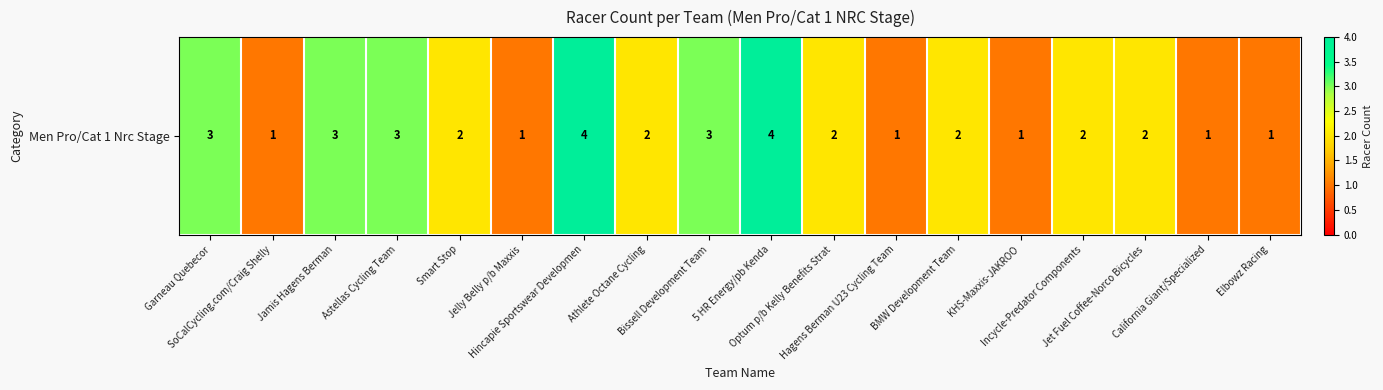

At which label does the data first exceed 2?

Garneau Quebecor